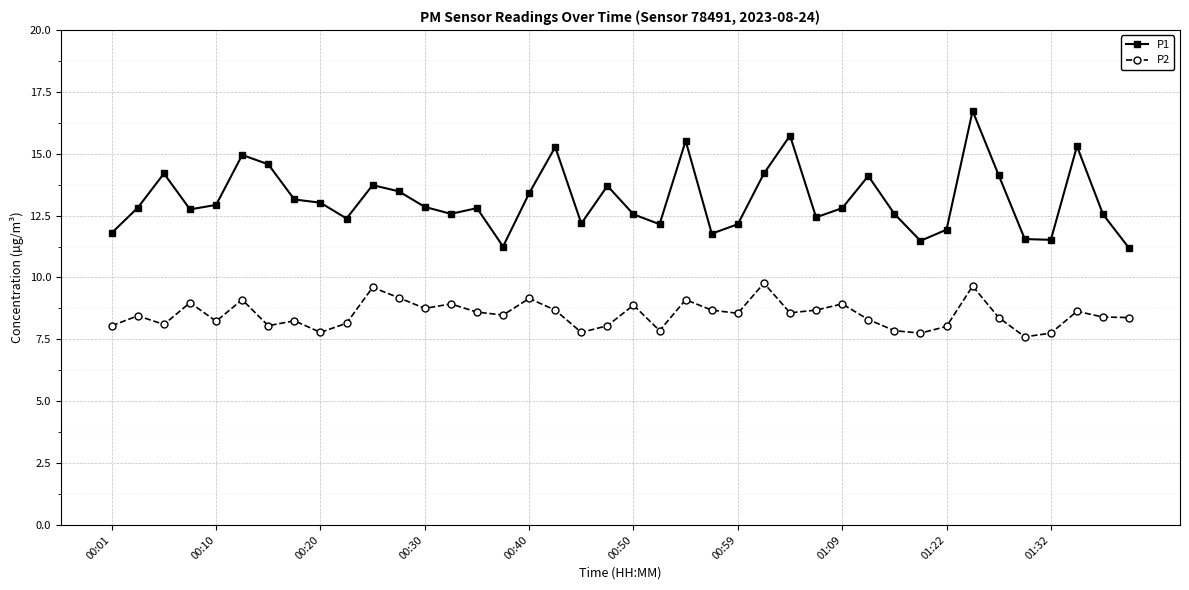

What is the sum of all P2 values?

340.1